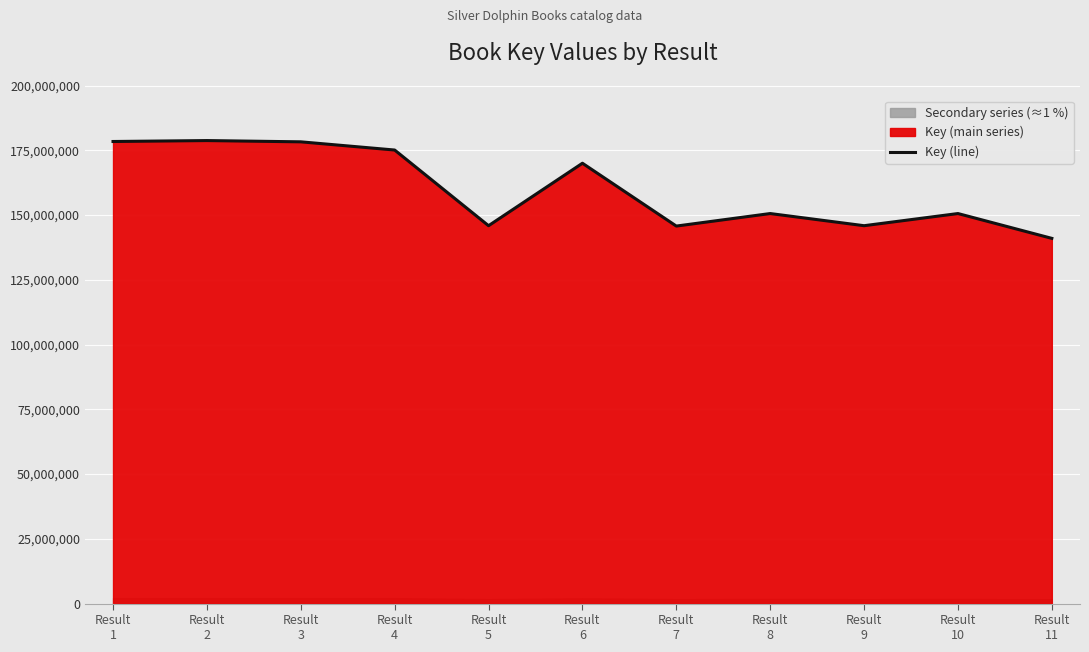

What is the difference between the maximum and minimum values?

37764582